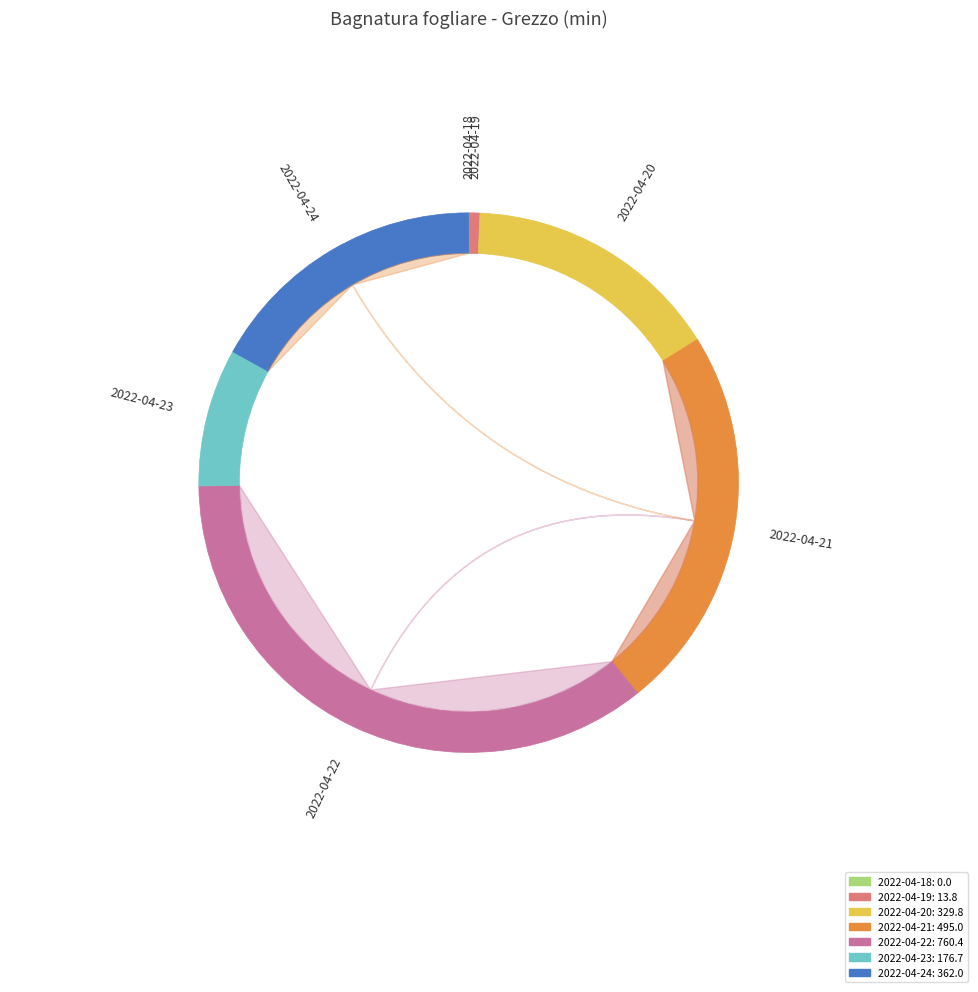

Is 2022-04-21 the majority of the pie?

No